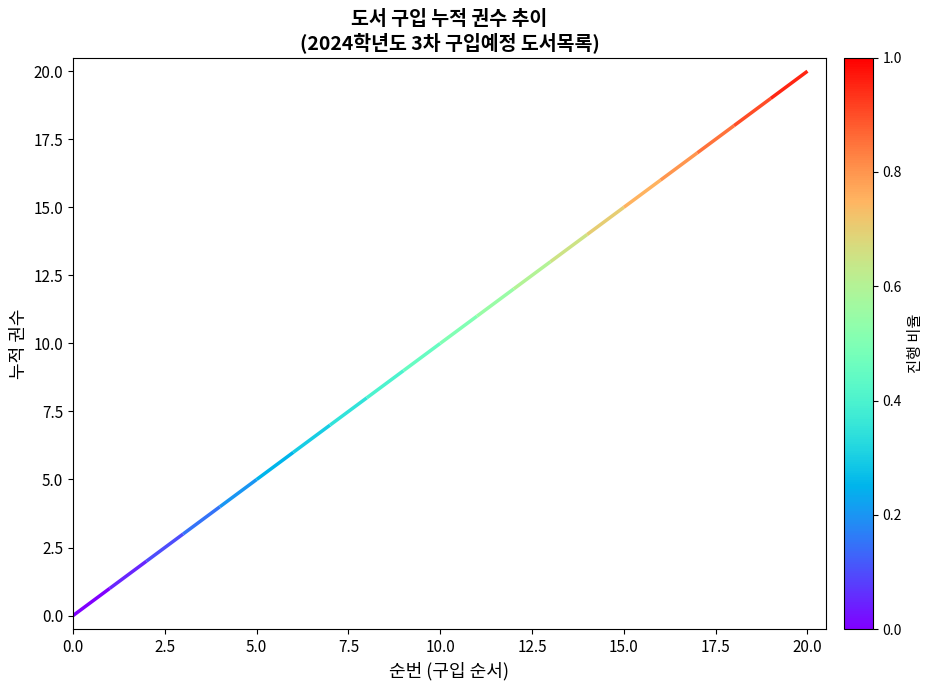

What is the sum of all values?

210